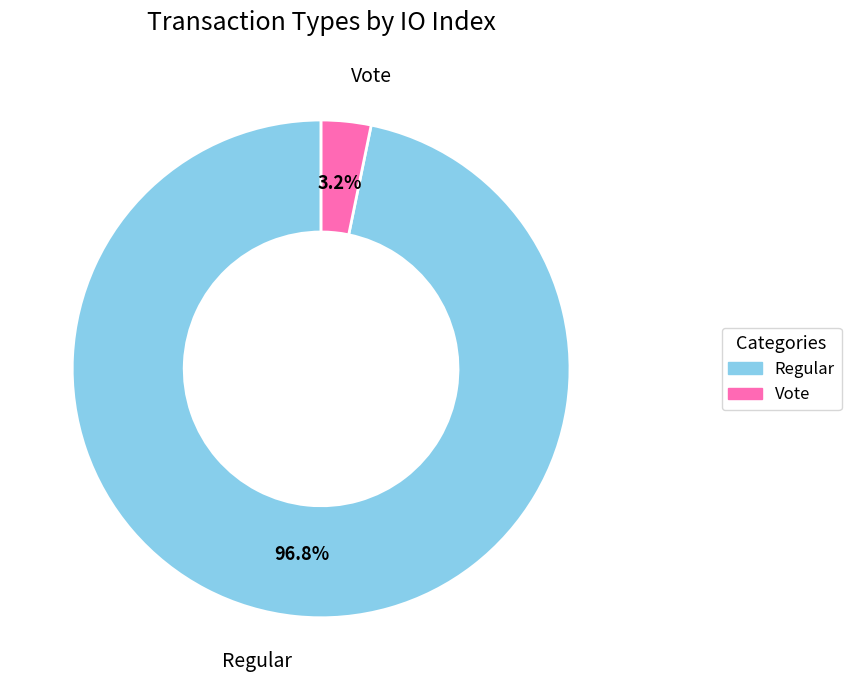

Which slice is the largest?

Regular